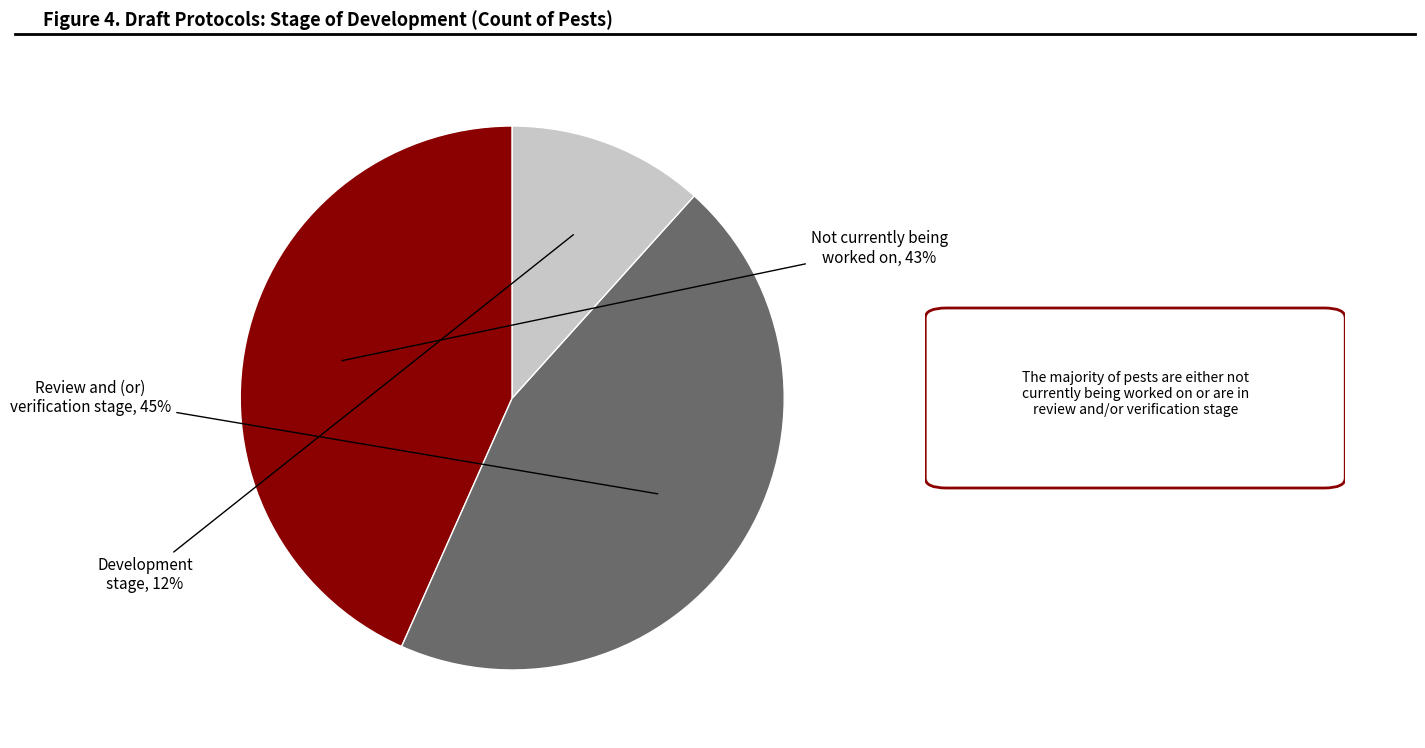

Is Not currently being worked on the majority of the pie?

No